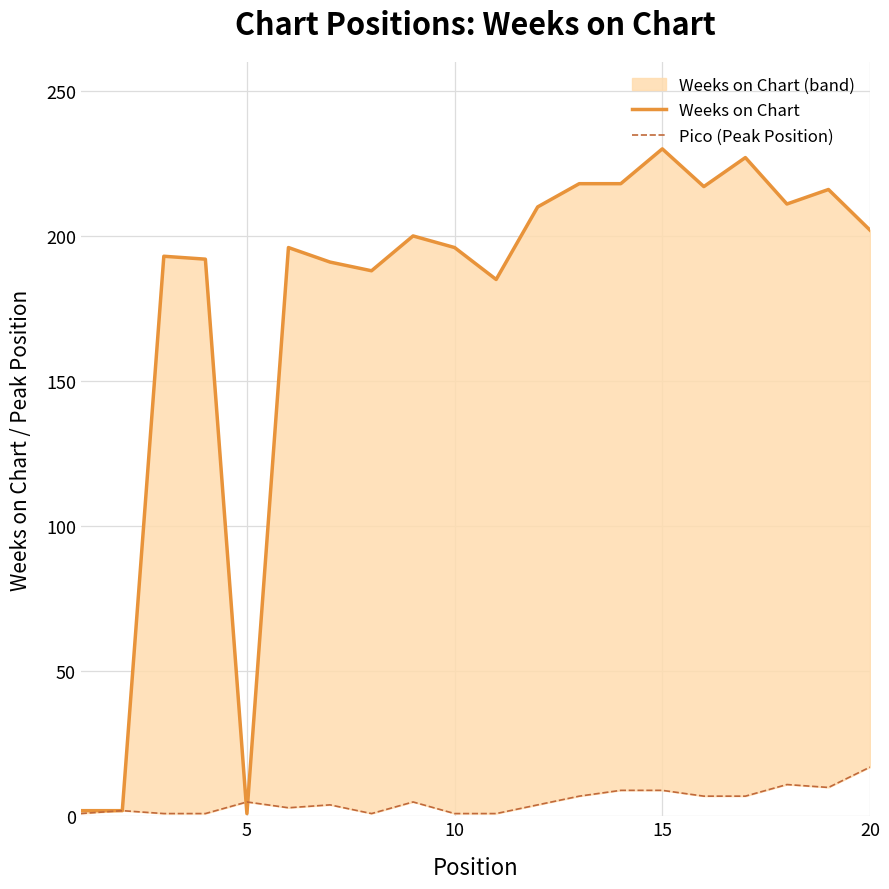

Reading left to right, list all the values displayed in this chart.

Weeks on Chart: 2	2	193	192	1	196	191	188	200	196	185	210	218	218	230	217	227	211	216	202
Pico (Peak Position): 1	2	1	1	5	3	4	1	5	1	1	4	7	9	9	7	7	11	10	17